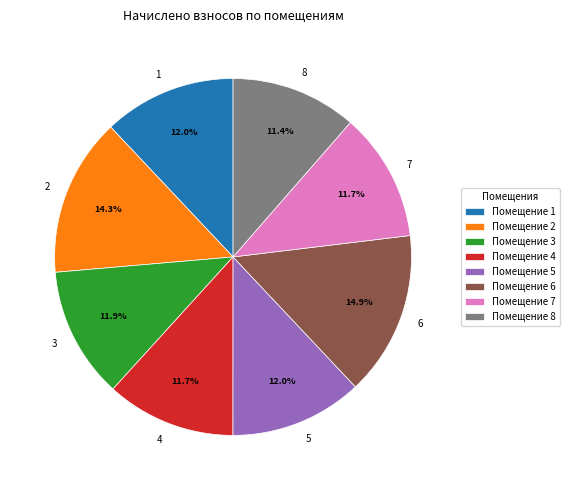

Is there a majority slice in this chart?

No